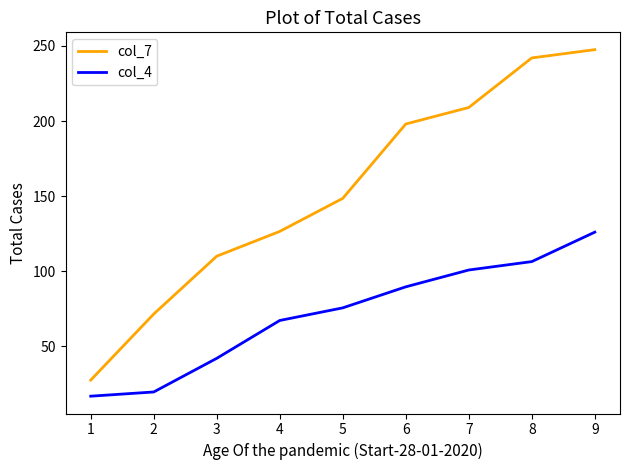

Which series has the largest range (max minus min)?

col_7